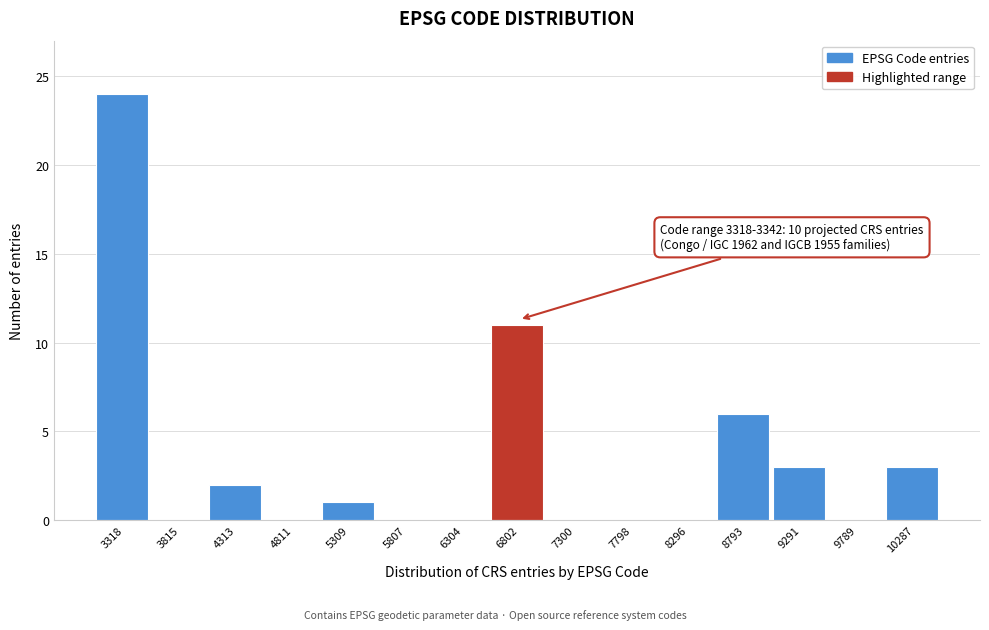

Reading left to right, transcribe all the data shown in this chart.

3318=24	3815=0	4313=2	4811=0	5309=1	5807=0	6304=0	6802=11	7300=0	7798=0	8296=0	8793=6	9291=3	9789=0	10287=3